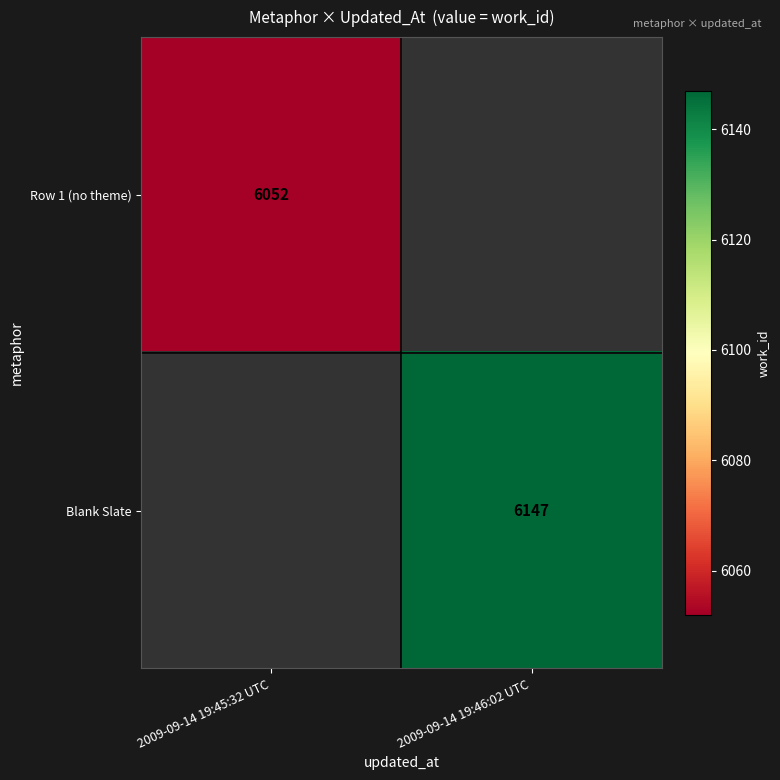

Which category has the lowest value across all series?

2009-09-14 19:45:32 UTC